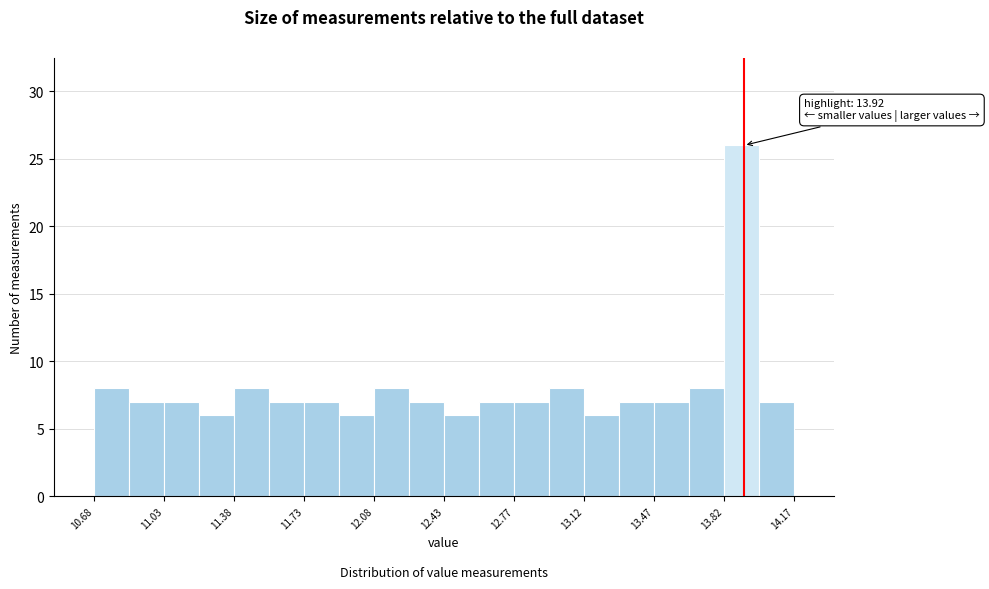

Read against the x-axis, roughly where is the centre of the tallest bar?

13.90